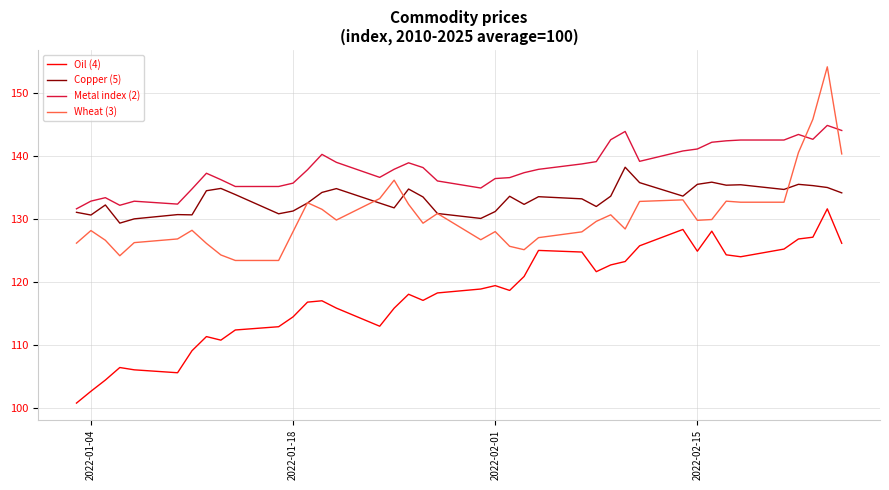

What is the maximum value for Wheat (3)?

154.2